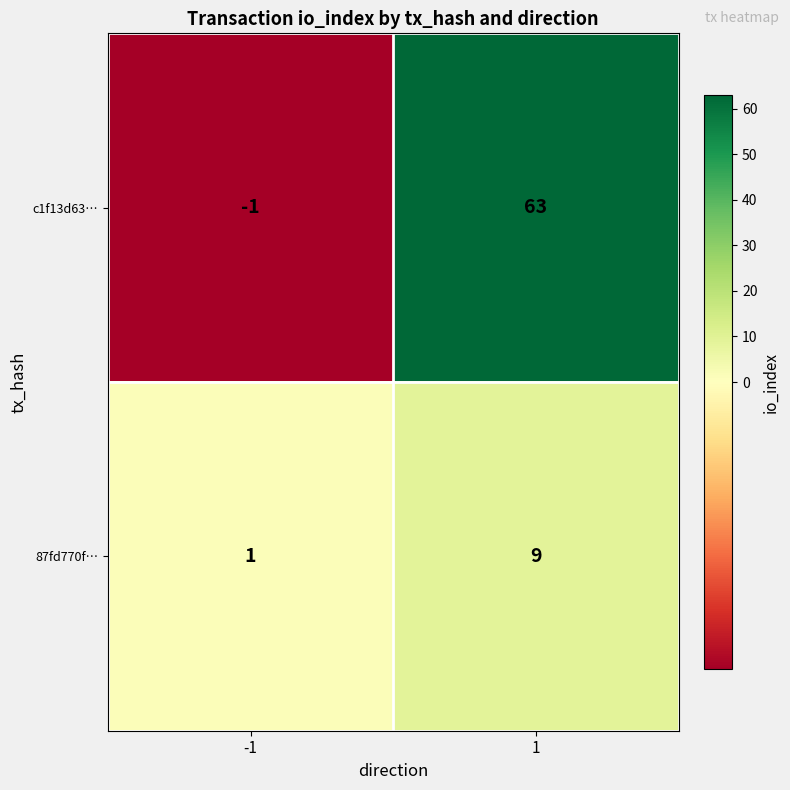

Rank the series by their average value, from lowest to highest.

87fd770f…, c1f13d63…